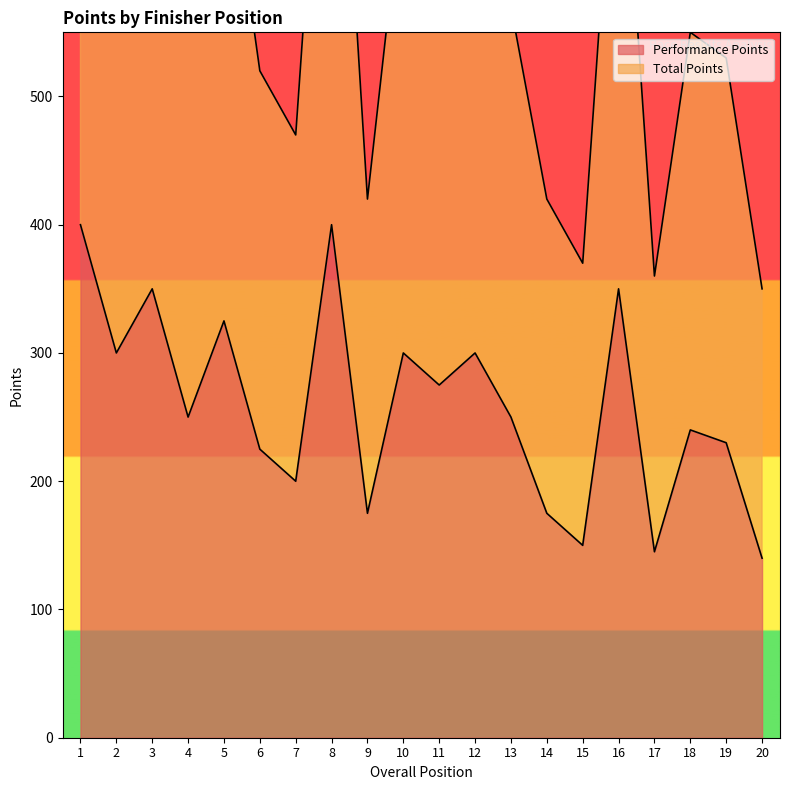

Does the chart have visible grid lines?

No